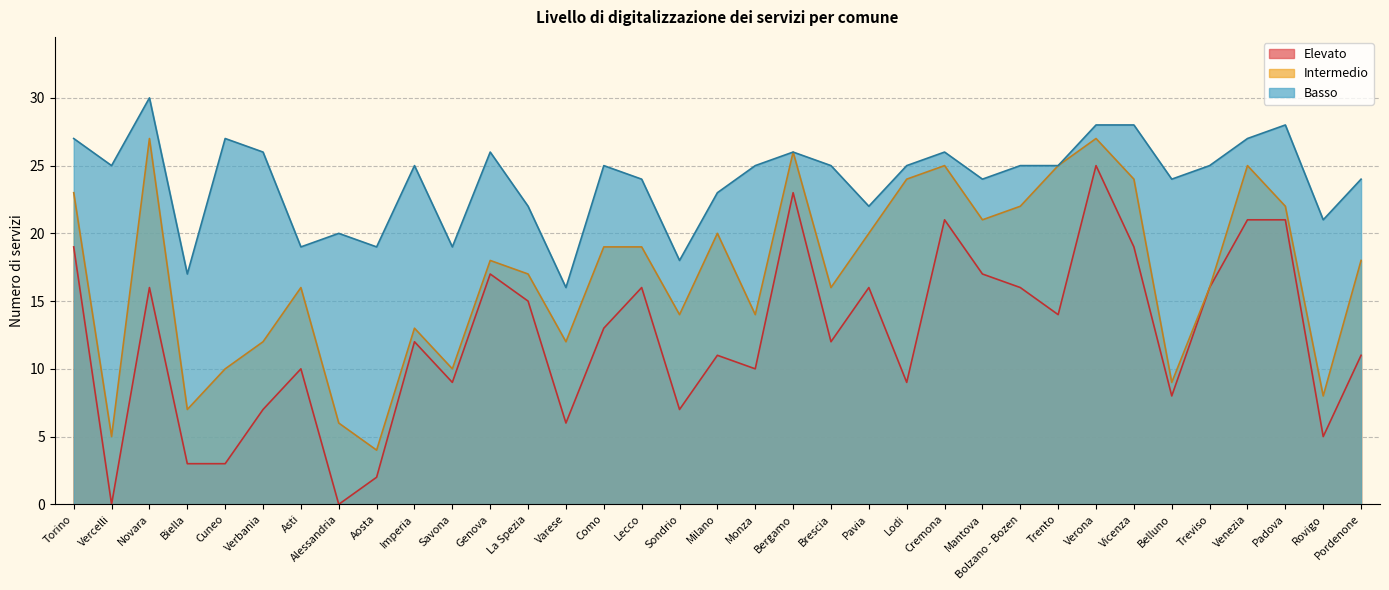

Which series has the largest total across all categories?

Basso